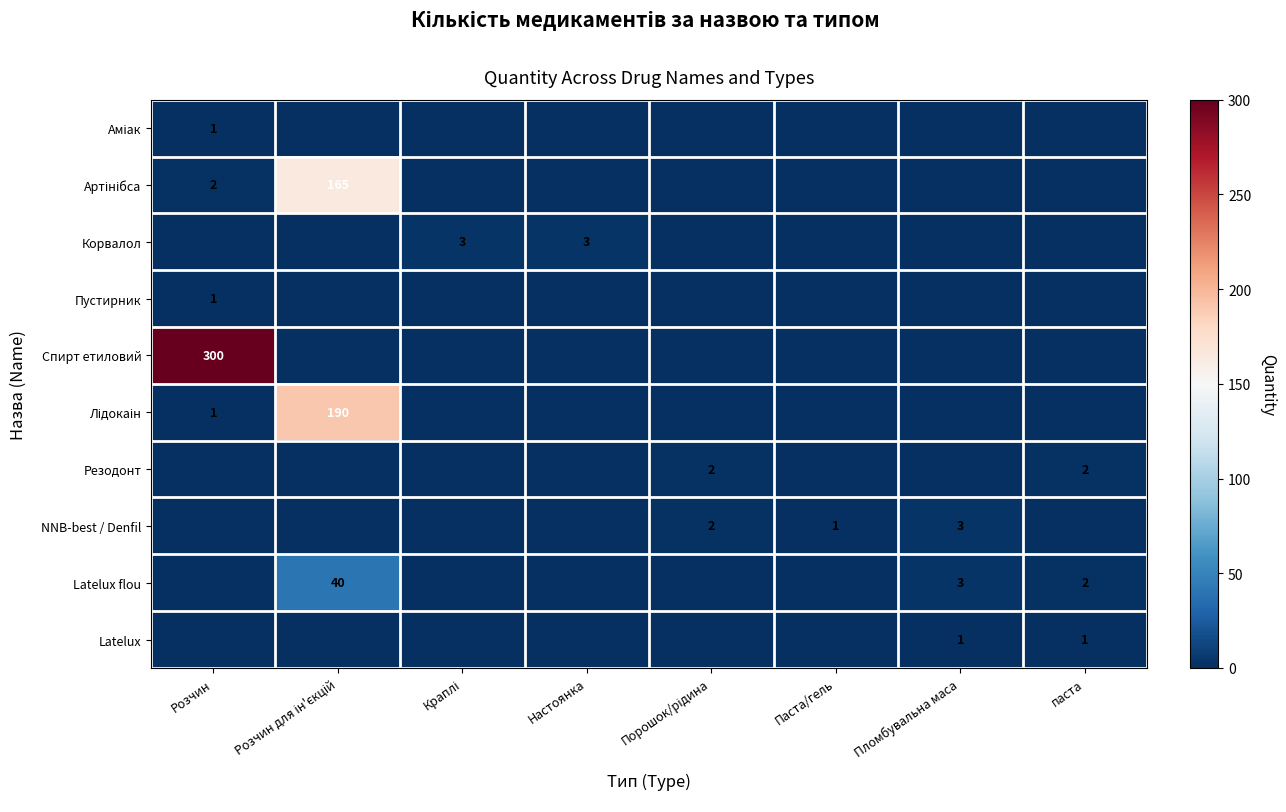

Count the number of data series in this chart.

10